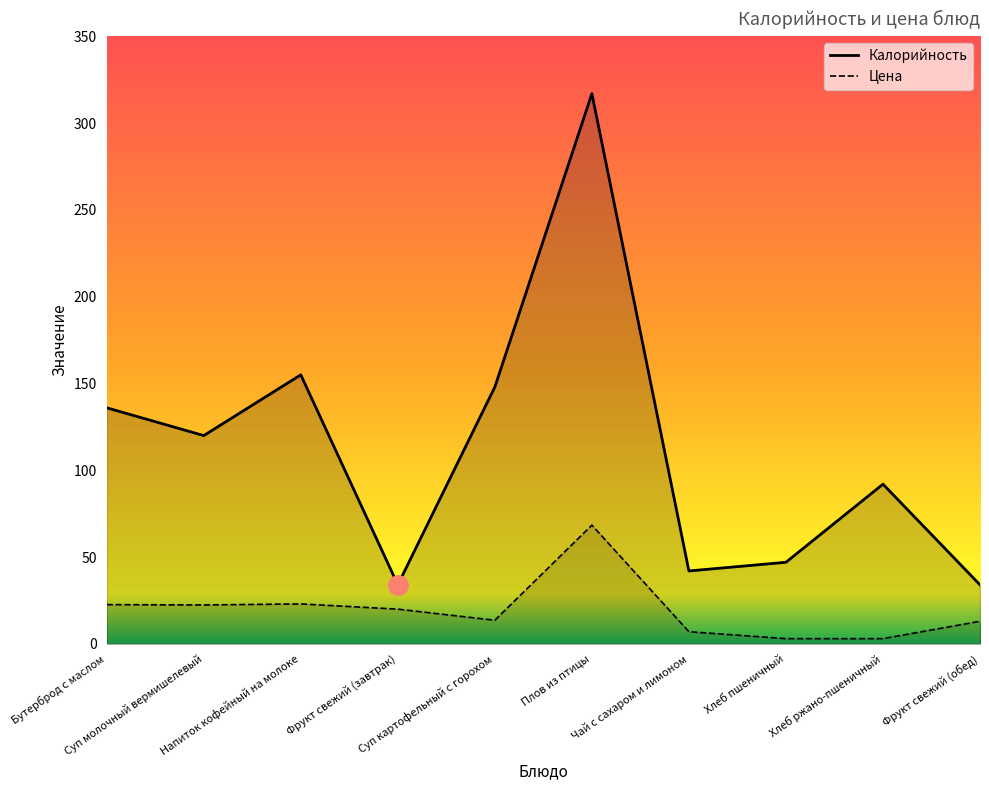

True or false: Цена has more than 1 points higher than both neighbors.

True